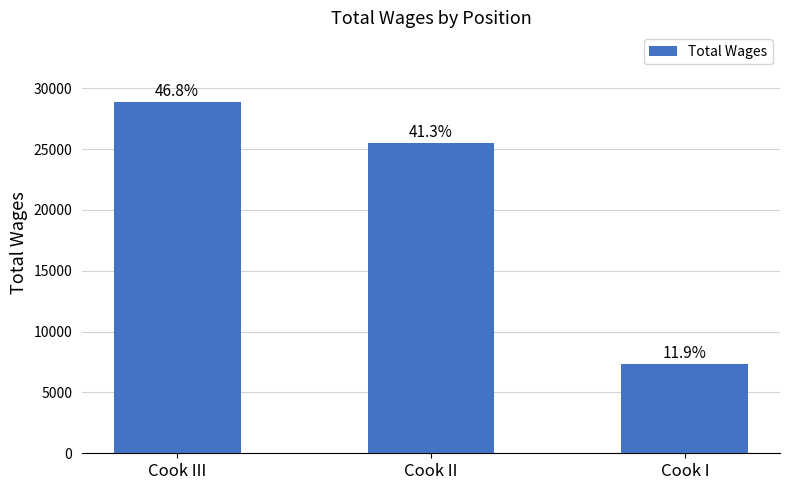

How many bars are there in total?

3